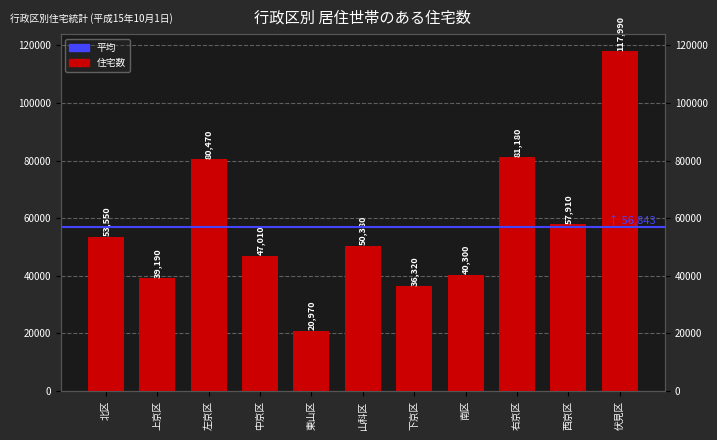

The value at 右京区 is 17617. True or false?

False